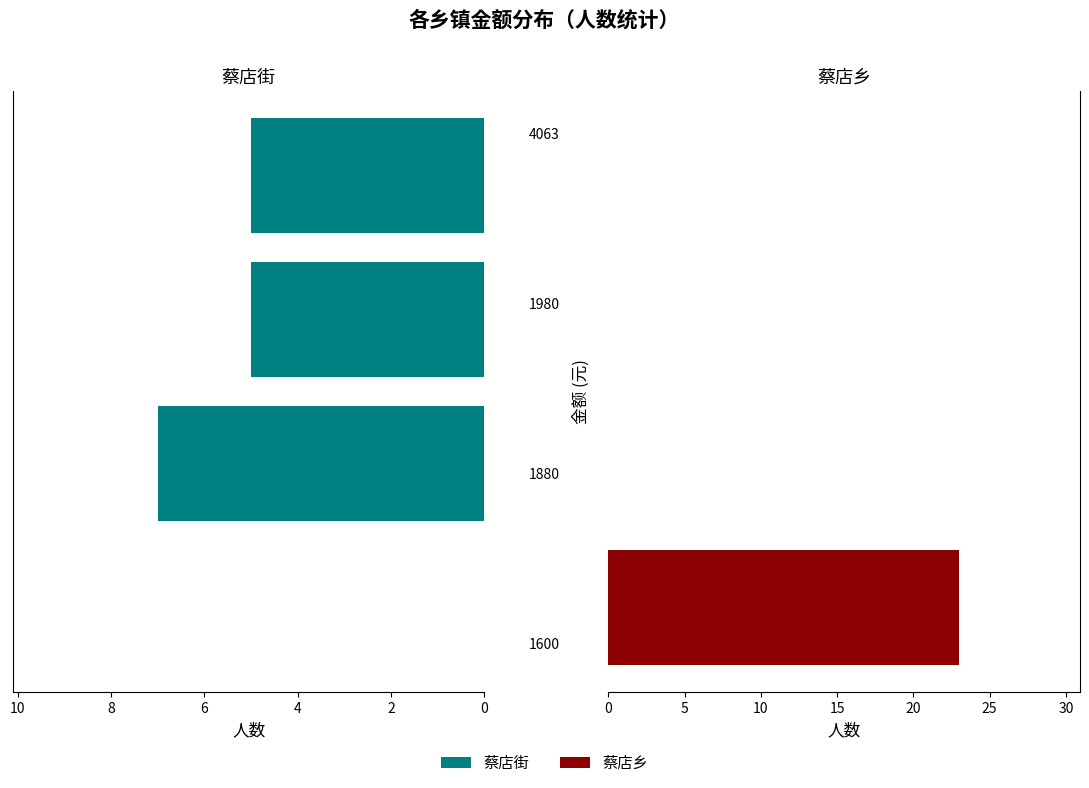

At how many categories does at least one series exceed 21?

1